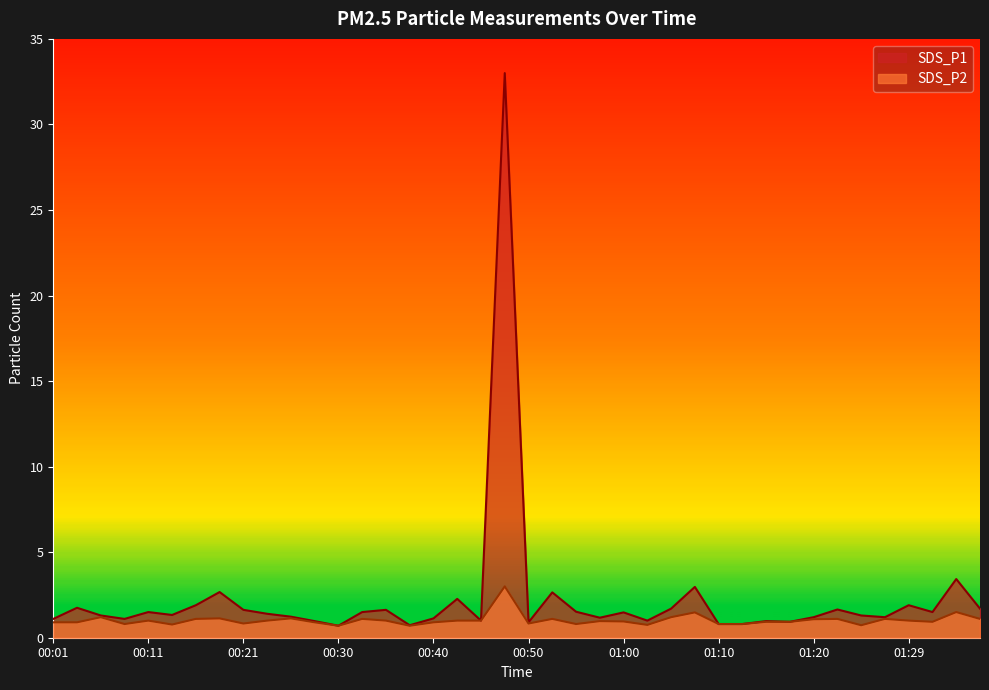

Which series has the widest spread of values?

SDS_P1